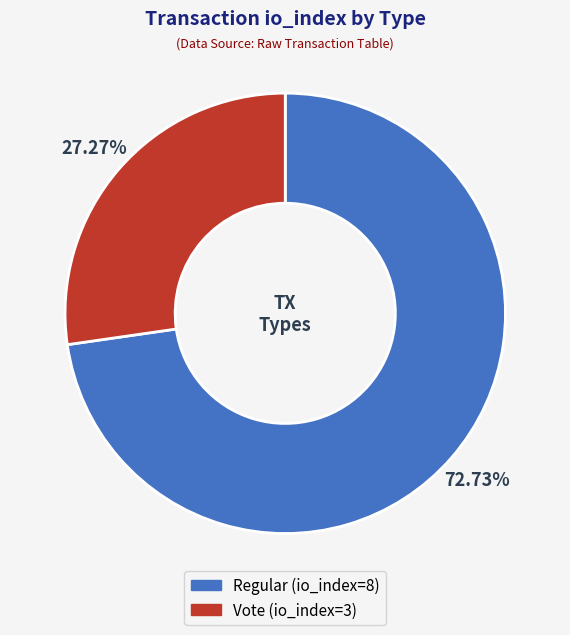

To the nearest percent, what portion does Regular represent?

73%